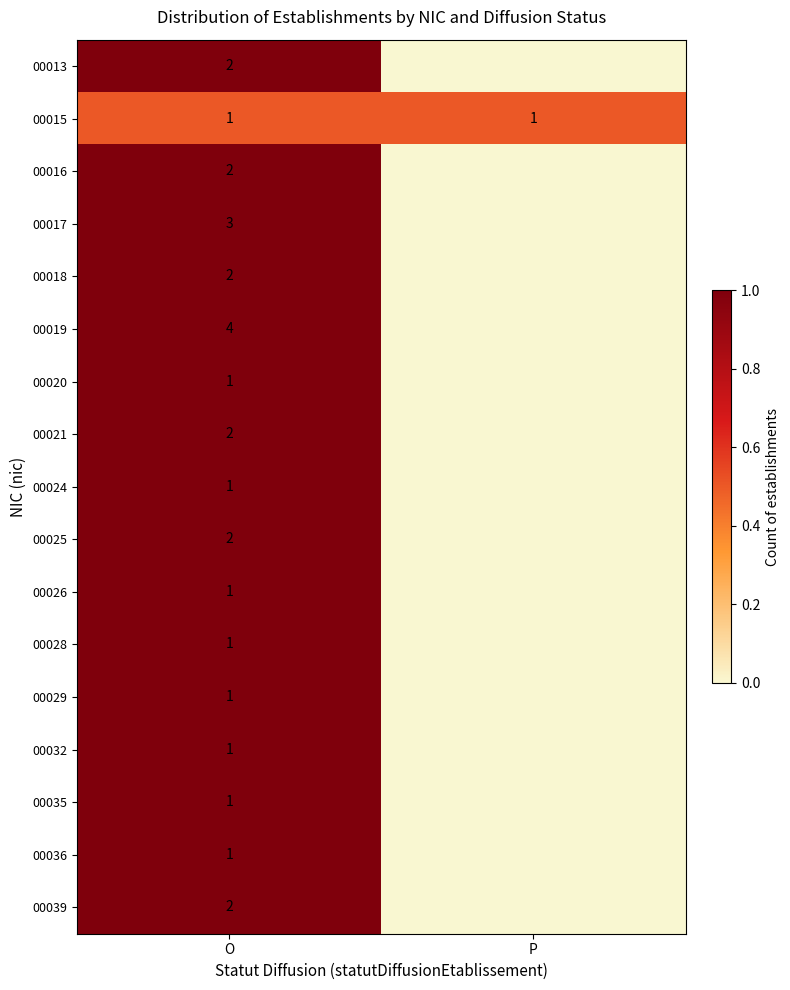

True or false: 00013 has a value of 2 at O.

True